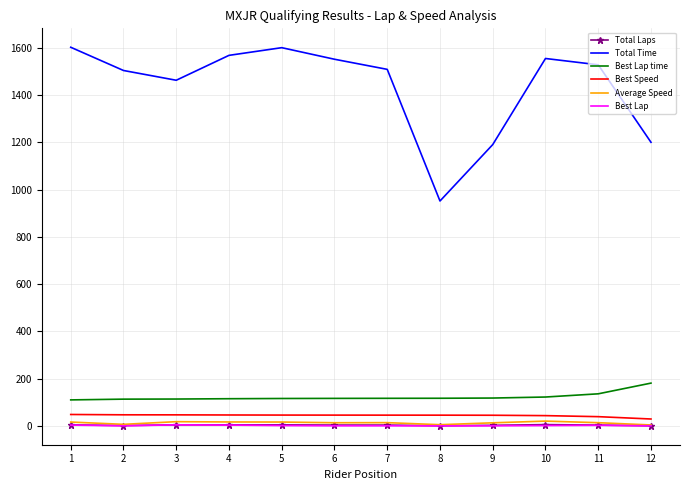

Between 2 and 8, which series saw the biggest shift?

Total Time